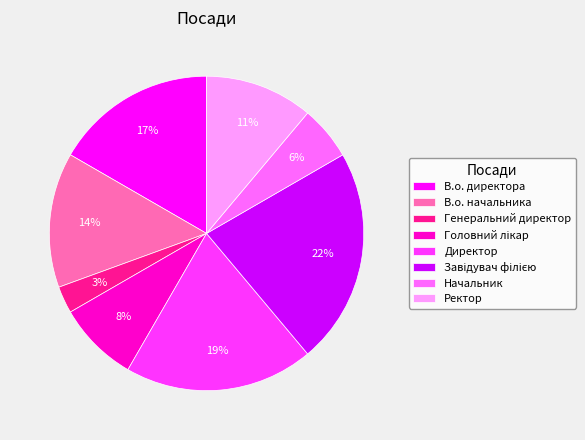

Is it true that В.о. начальника is 14% of the pie?

True